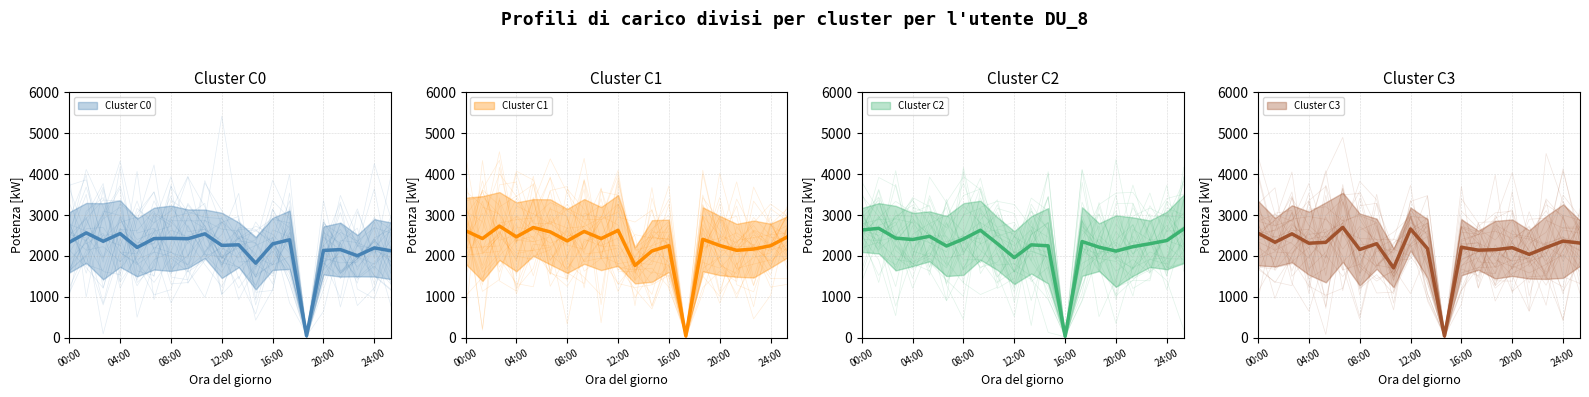

Where is Cluster C0 nearest to the value 1304?

12